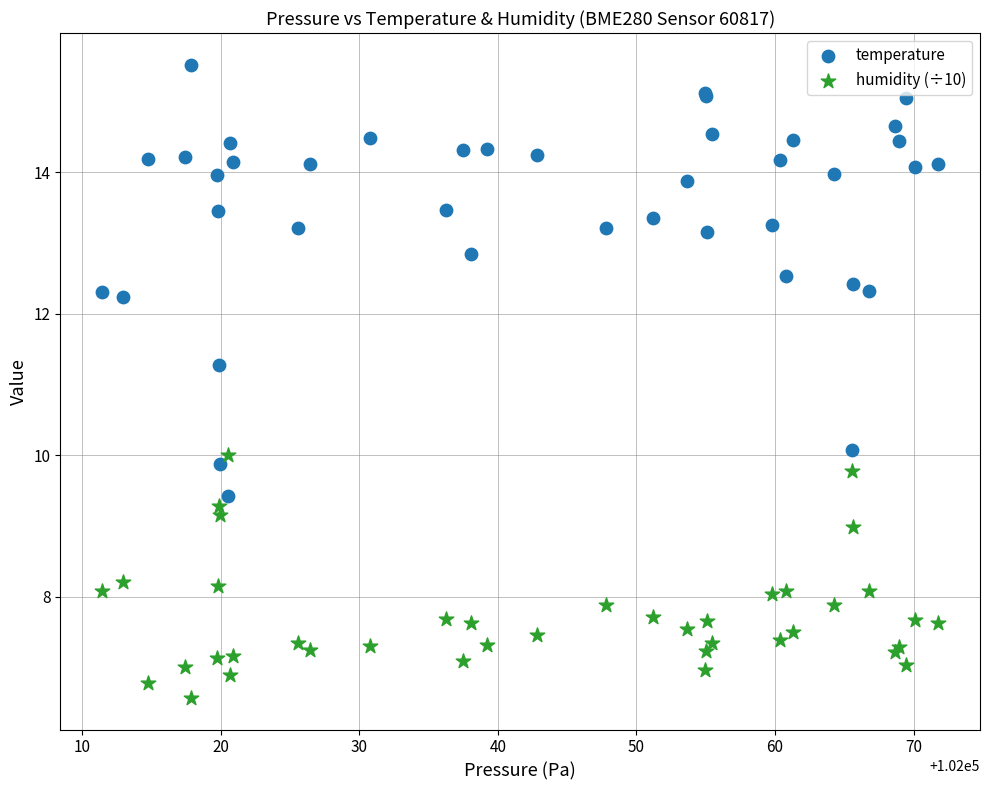

What is the X range (max minus min) for the scatter plot?

60.4